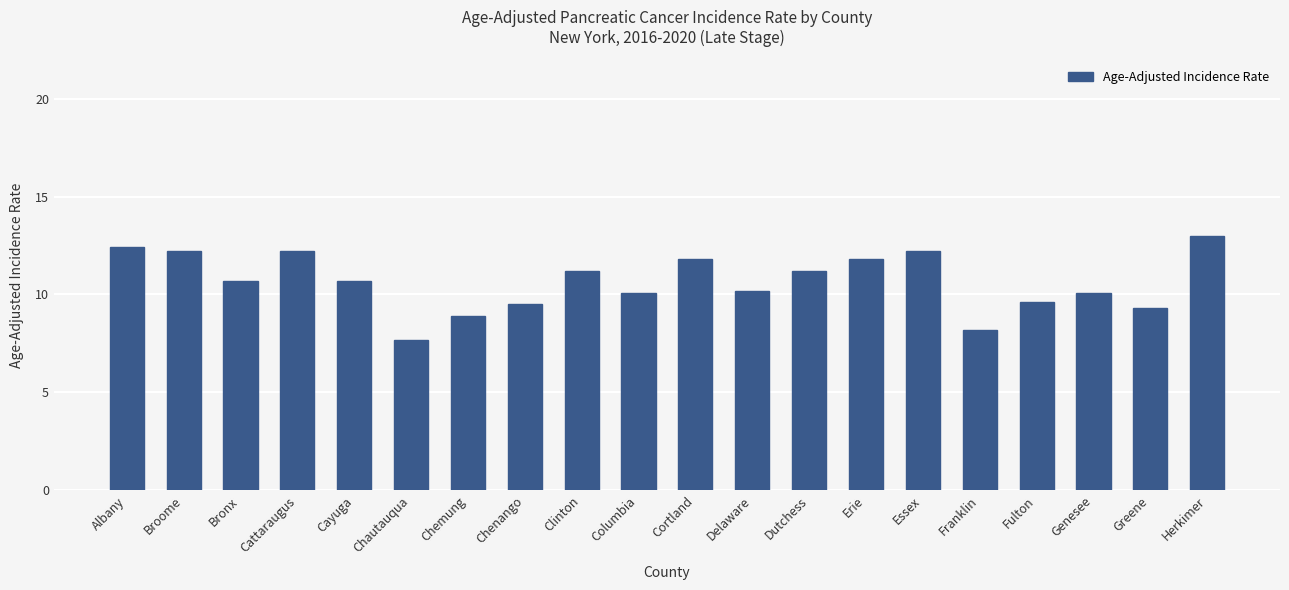

What is the sum of the values at Albany and Dutchess?

23.6